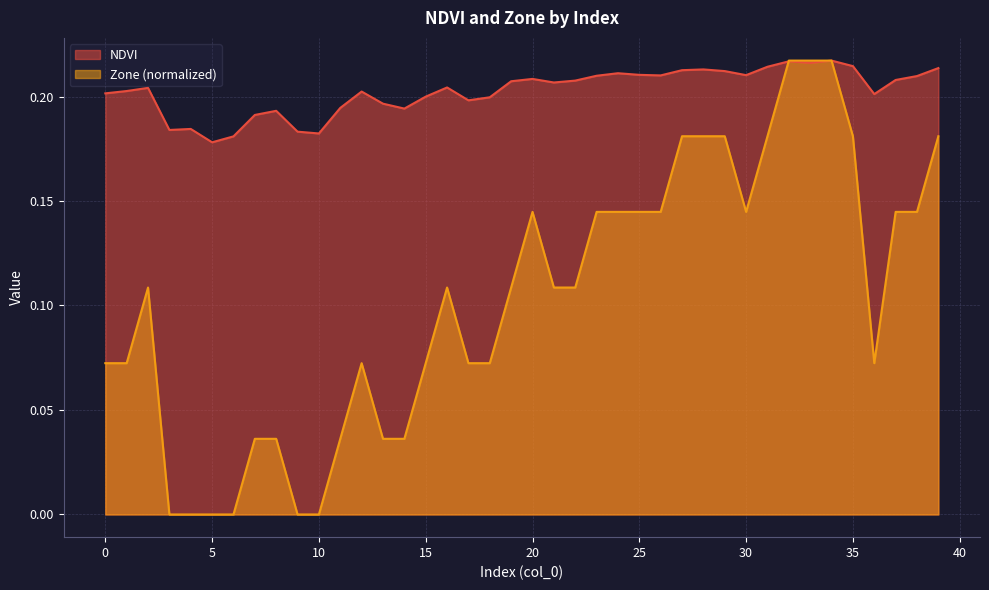

Which series has the largest total across all categories?

NDVI